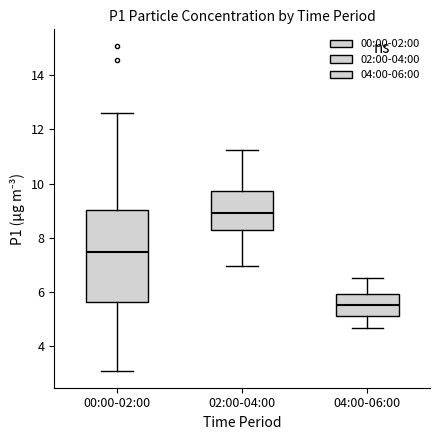

Which box has the lowest median line?

04:00-06:00